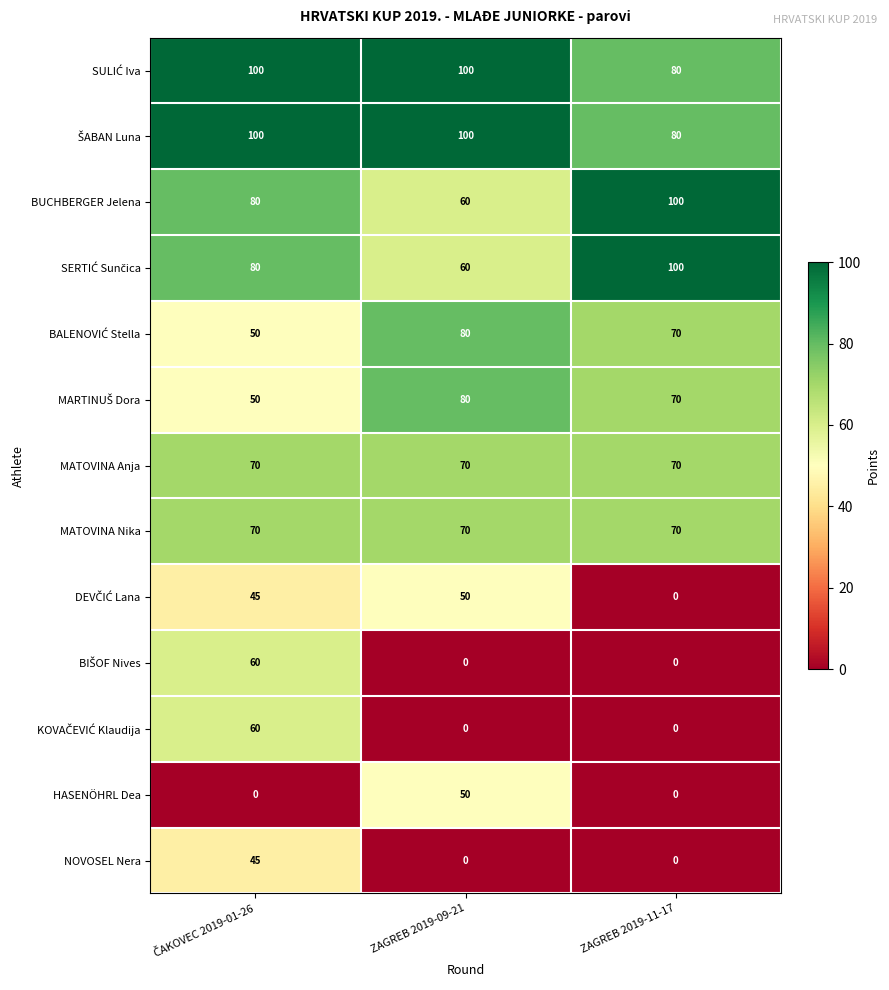

Count the number of data series in this chart.

13